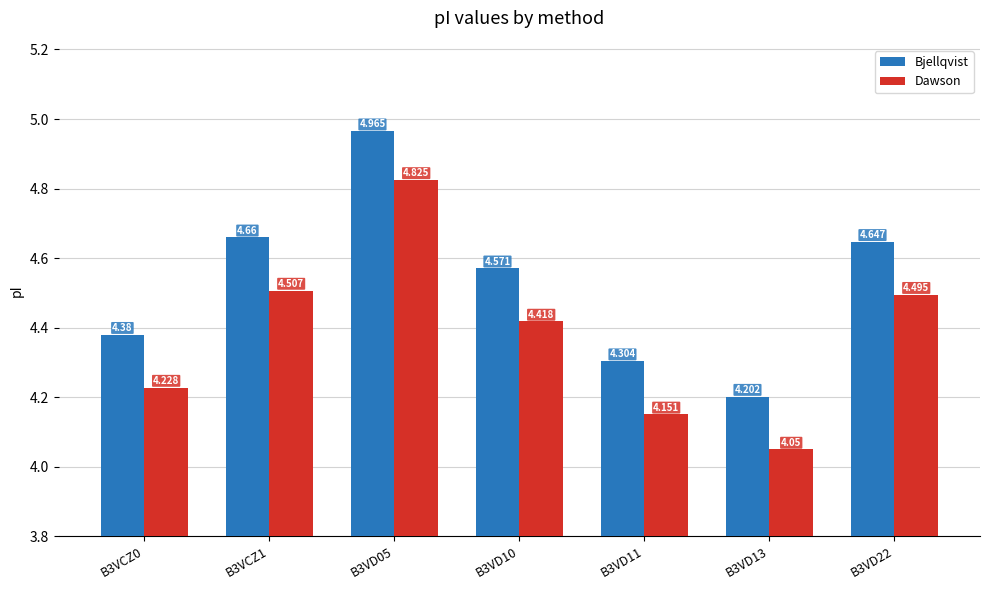

Rank the series at B3VD13 from lowest to highest value.

Dawson, Bjellqvist